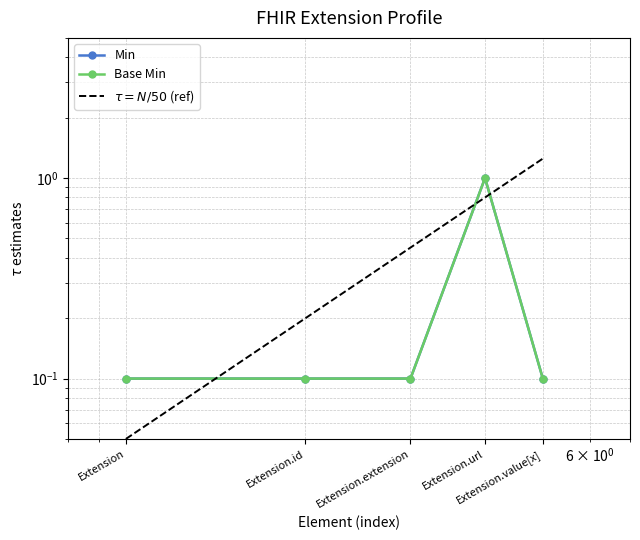

Which category has the lowest value in the Base Min series?

Extension